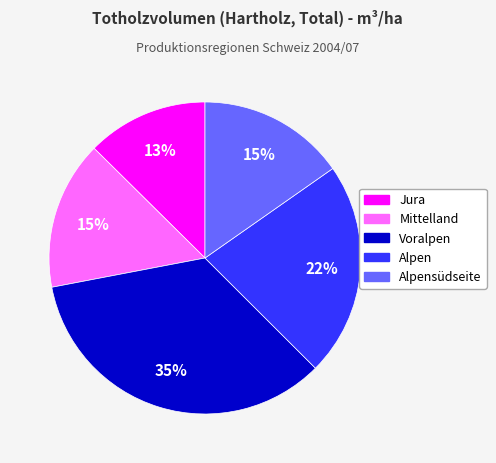

Count the number of slices in the pie.

5